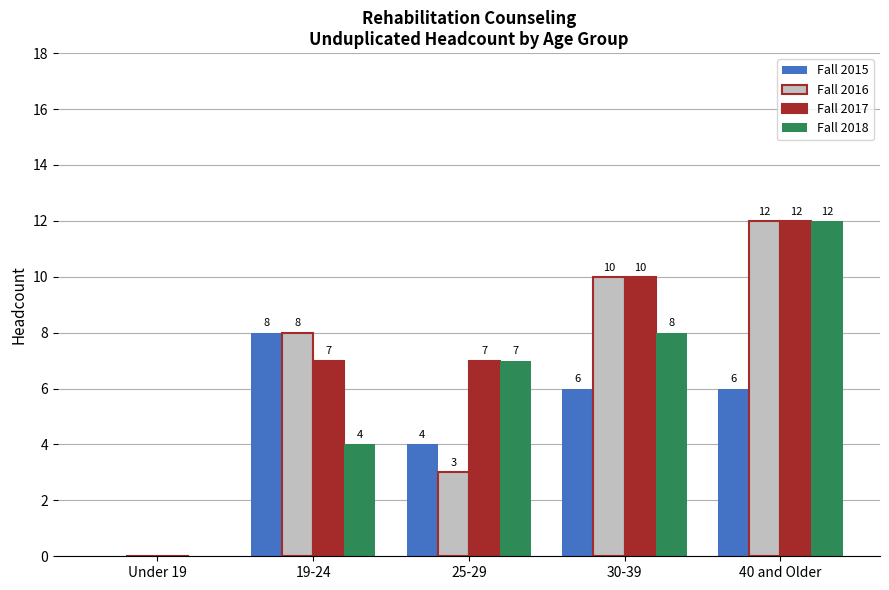

Which series has the largest total across all categories?

Fall 2017